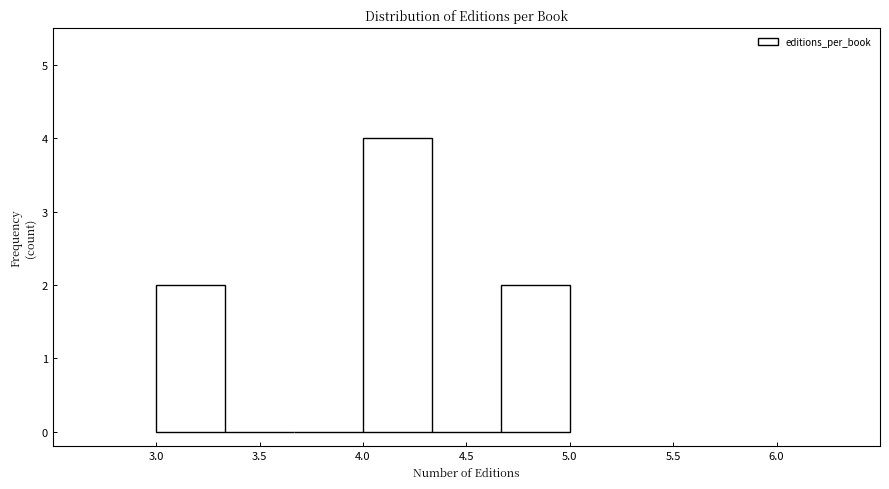

What is the height of the bar covering 3.00 to 3.35 on the x-axis? Neither the bar edges nor the heights are printed on the chart, so give them approximately, as read against the axes.

2